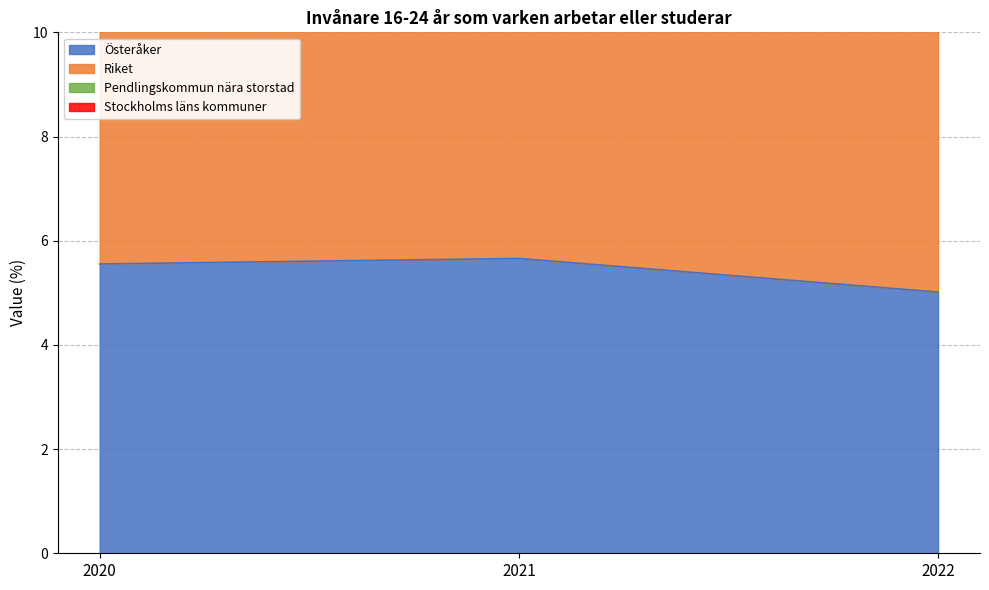

Read the Stockholms läns kommuner value at 2022.

21.4